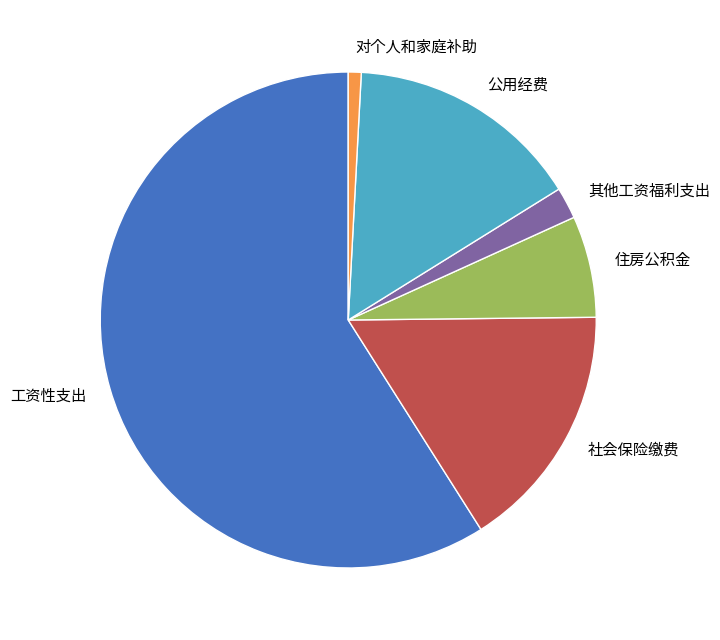

Which slice is the smallest?

对个人和家庭补助